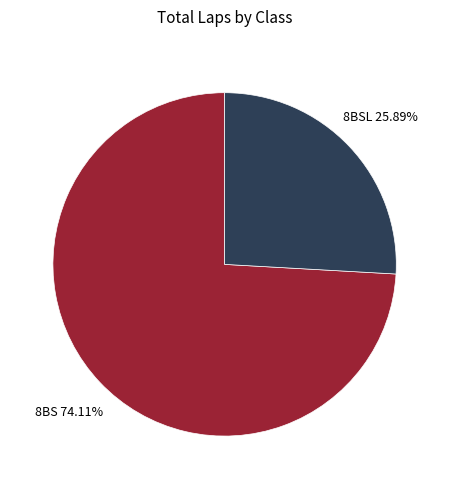

Is there any slice that represents more than half of the pie?

Yes